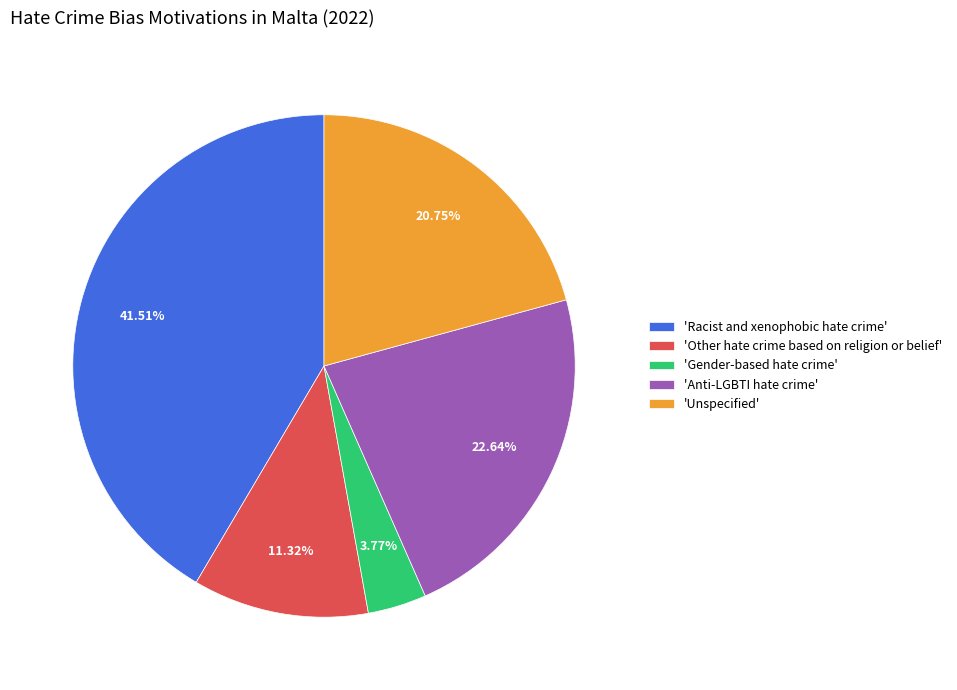

Which has a higher value, 'Anti-LGBTI hate crime' or 'Other hate crime based on religion or belief'?

'Anti-LGBTI hate crime'